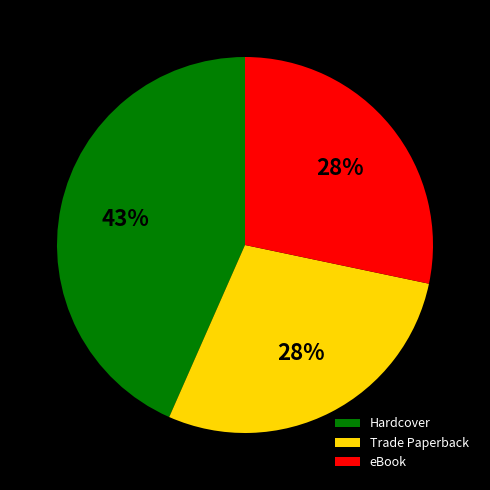

To the nearest percent, what is the difference between the largest and smallest slice percentages?

15%